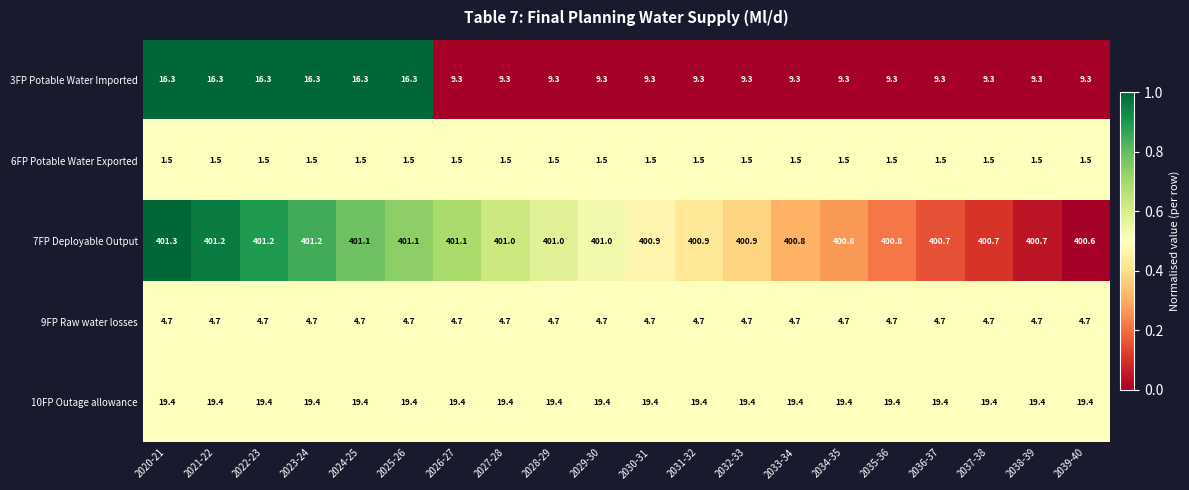

At 2027-28, list the series in order from smallest to largest.

6FP Potable Water Exported, 9FP Raw water losses, 3FP Potable Water Imported, 10FP Outage allowance, 7FP Deployable Output